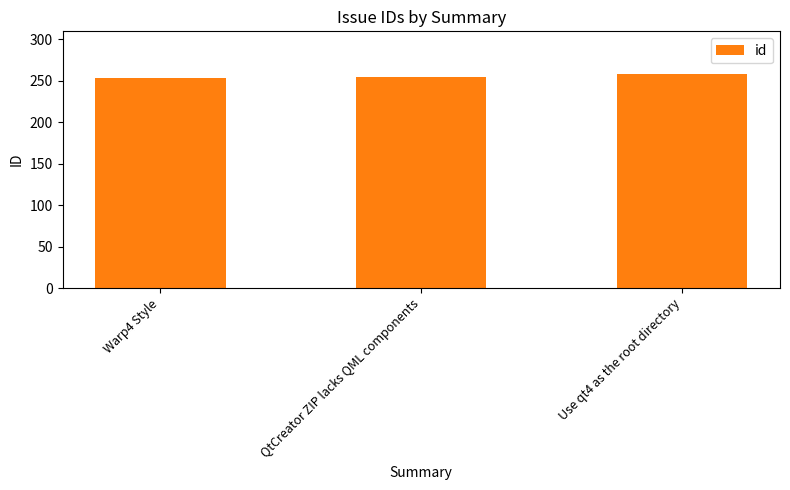

Which has a higher value, Use qt4 as the root directory or Warp4 Style?

Use qt4 as the root directory